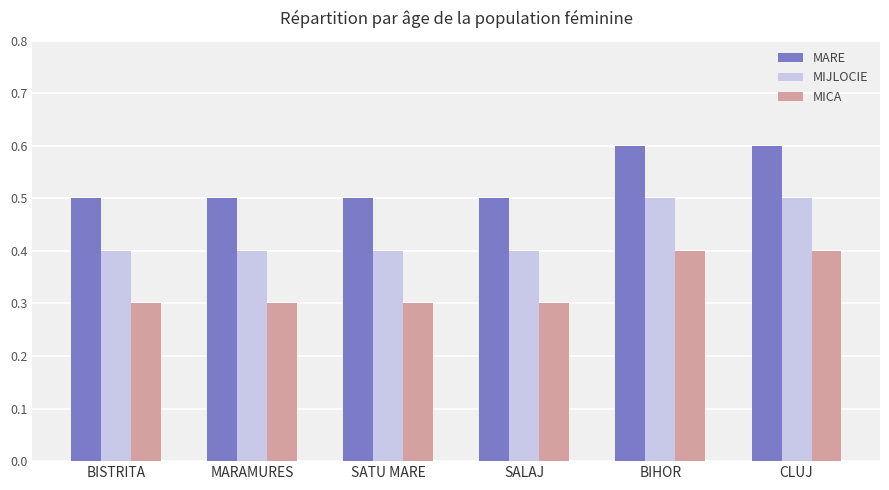

What is the maximum value for MICA?

0.4